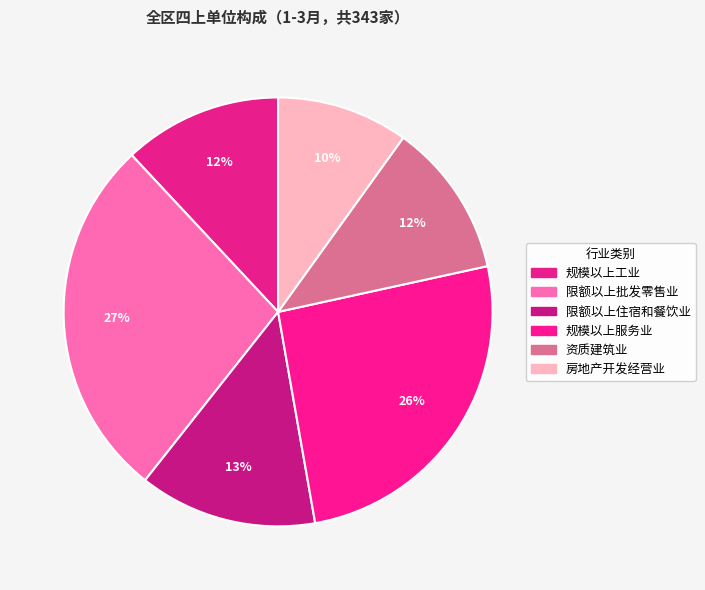

Do 规模以上服务业 and 限额以上批发零售业 together represent more than half of the pie?

Yes